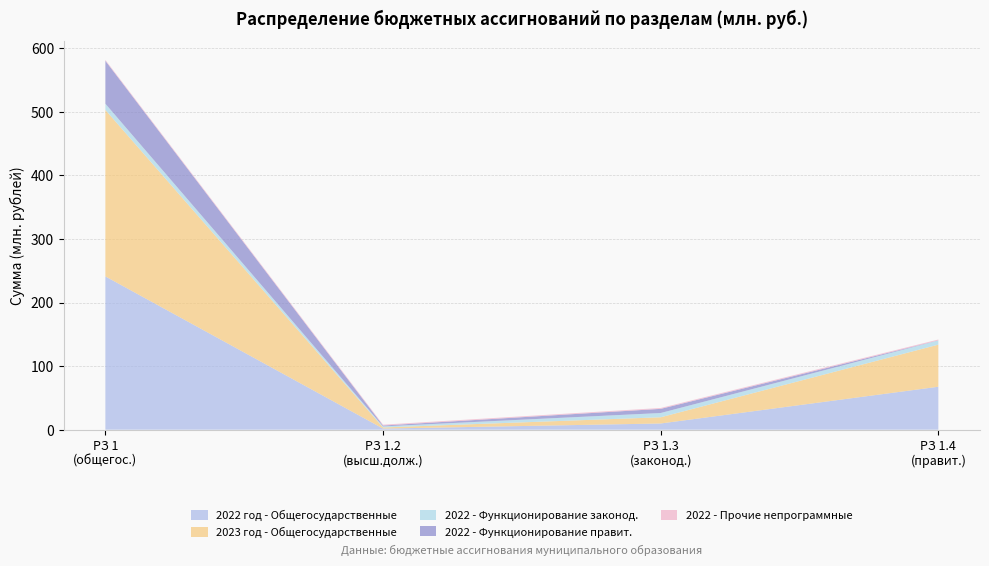

What is the highest value of the 2022 год - Общегосударственные series?

241.2